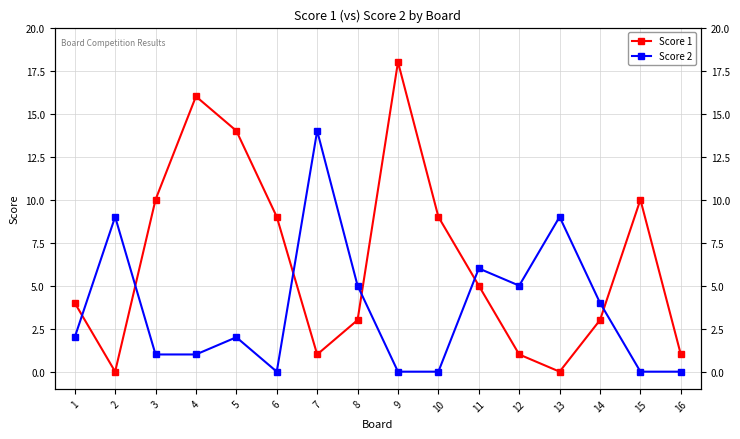

How many lines are shown in the chart?

2